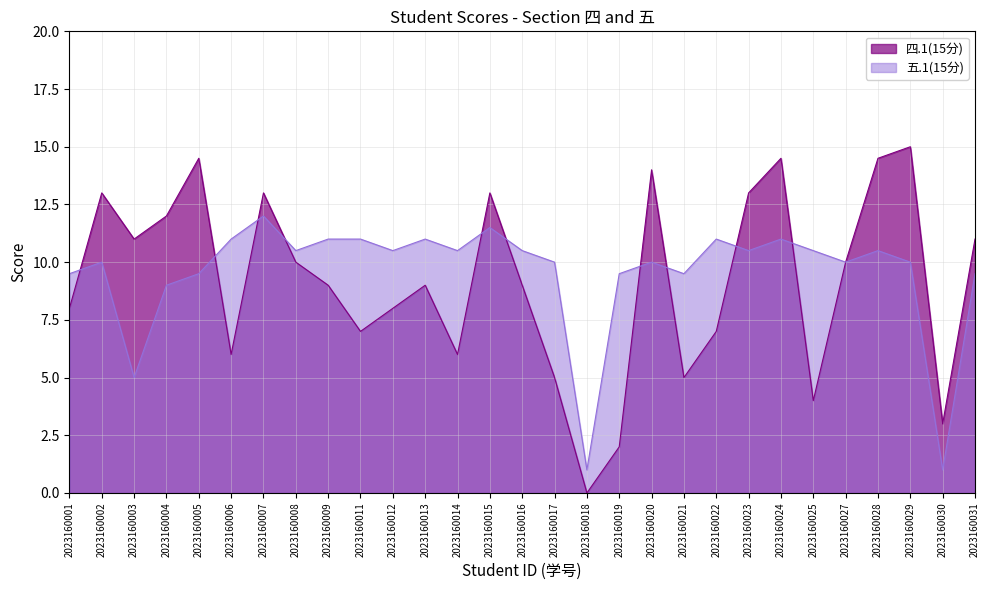

Reading left to right, list all the values displayed in this chart.

四.1(15分): 2023160001=8.0	2023160002=13.0	2023160003=11.0	2023160004=12.0	2023160005=14.5	2023160006=6.0	2023160007=13.0	2023160008=10.0	2023160009=9.0	2023160011=7.0	2023160012=8.0	2023160013=9.0	2023160014=6.0	2023160015=13.0	2023160016=9.0	2023160017=5.0	2023160018=0.0	2023160019=2.0	2023160020=14.0	2023160021=5.0	2023160022=7.0	2023160023=13.0	2023160024=14.5	2023160025=4.0	2023160027=10.0	2023160028=14.5	2023160029=15.0	2023160030=3.0	2023160031=11.0
五.1(15分): 2023160001=9.5	2023160002=10.0	2023160003=5.0	2023160004=9.0	2023160005=9.5	2023160006=11.0	2023160007=12.0	2023160008=10.5	2023160009=11.0	2023160011=11.0	2023160012=10.5	2023160013=11.0	2023160014=10.5	2023160015=11.5	2023160016=10.5	2023160017=10.0	2023160018=1.0	2023160019=9.5	2023160020=10.0	2023160021=9.5	2023160022=11.0	2023160023=10.5	2023160024=11.0	2023160025=10.5	2023160027=10.0	2023160028=10.5	2023160029=10.0	2023160030=1.0	2023160031=9.5